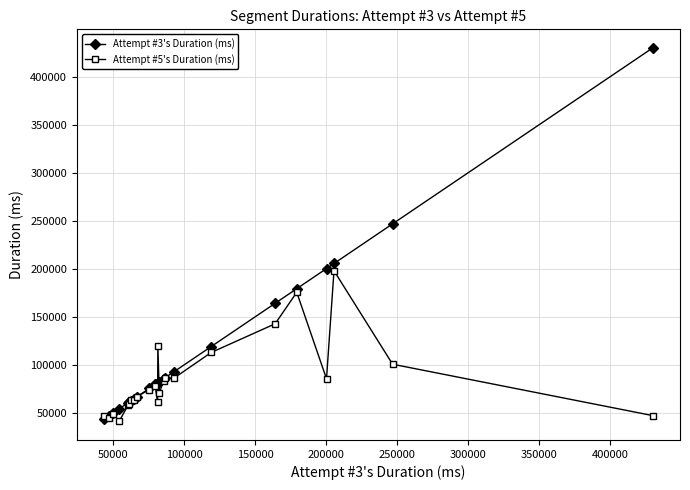

List the series in order of their peak value, lowest first.

Attempt #5's Duration (ms), Attempt #3's Duration (ms)